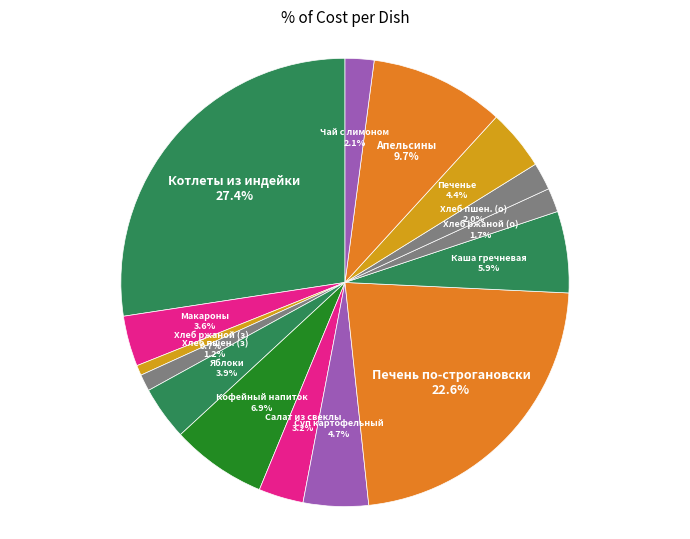

Which slice is the largest?

Котлеты из индейки